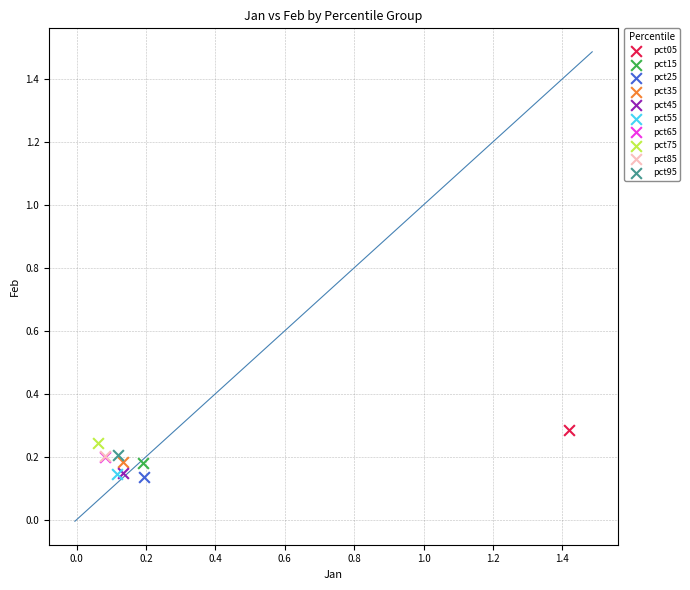

Which series contains the highest Y value?

pct05